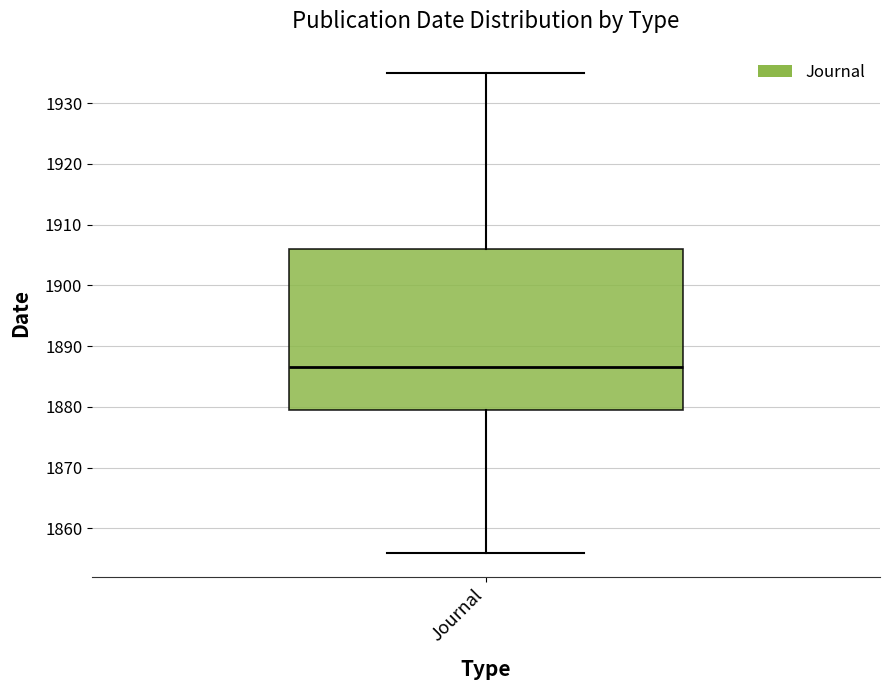

Where does the median line of the box for Journal sit on the y-axis? The values are not printed on the chart, so give them approximately, as read against the axis.

1887